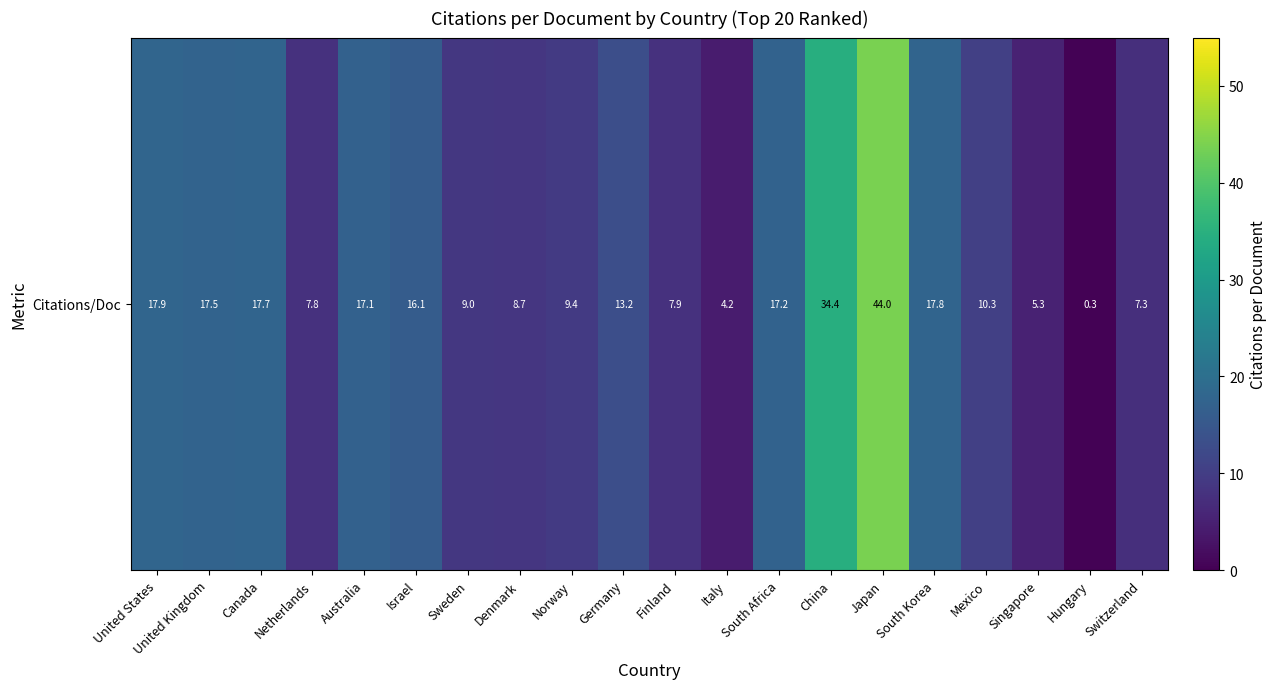

What is the difference between the second highest and second lowest values?

30.2